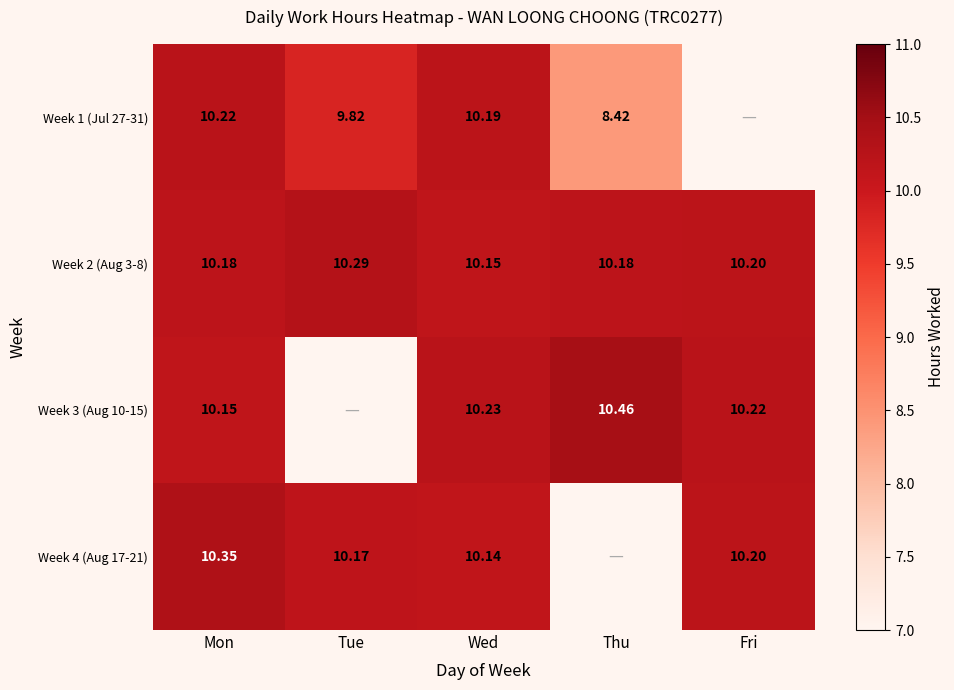

At which label does Week 2 (Aug 3-8) reach its peak?

Tue